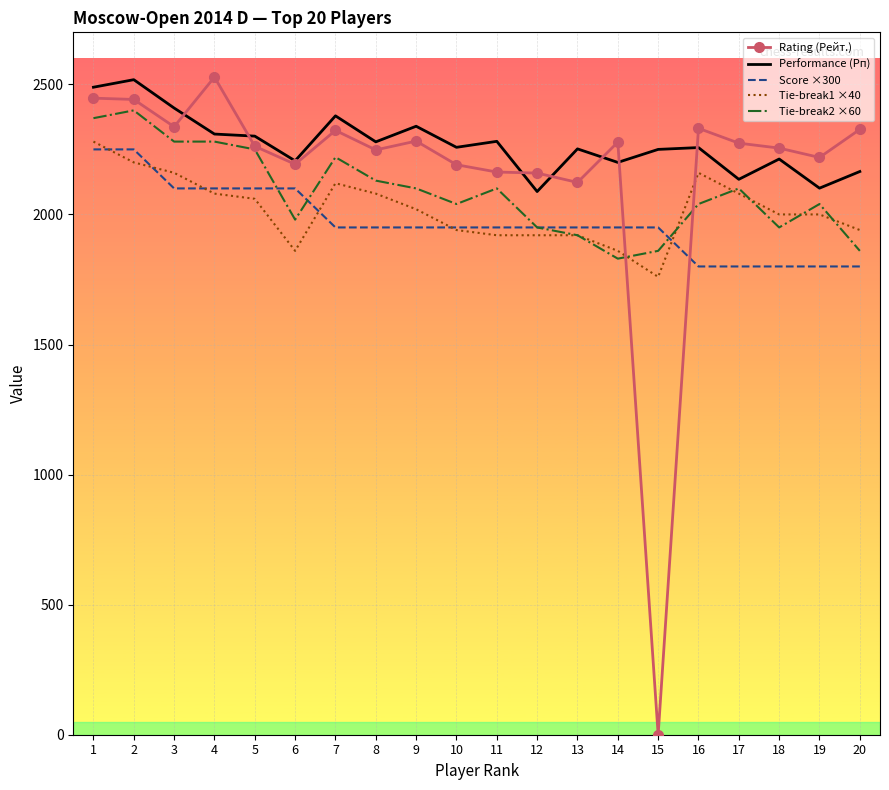

Which series has the widest spread of values?

Rating (Рейт.)